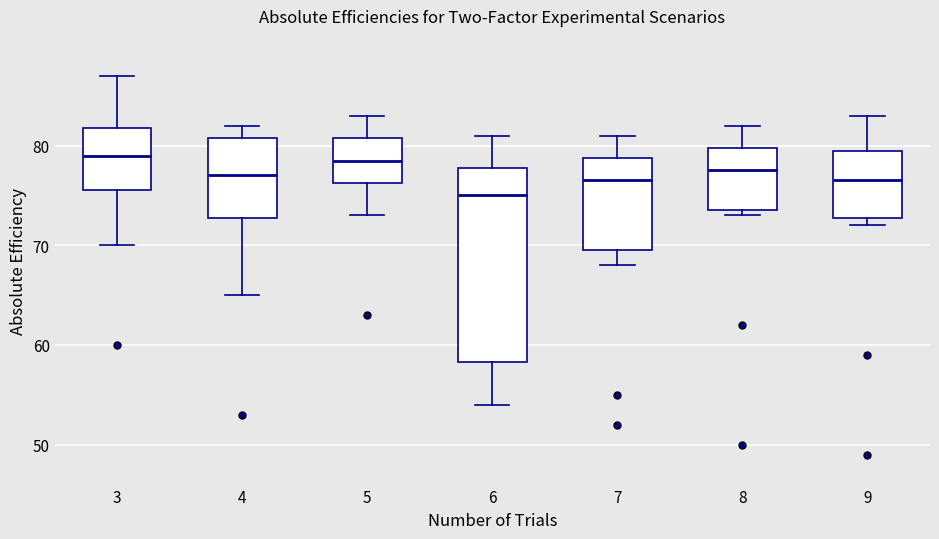

Comparing the boxes themselves (not the whiskers), which one is the tallest?

6